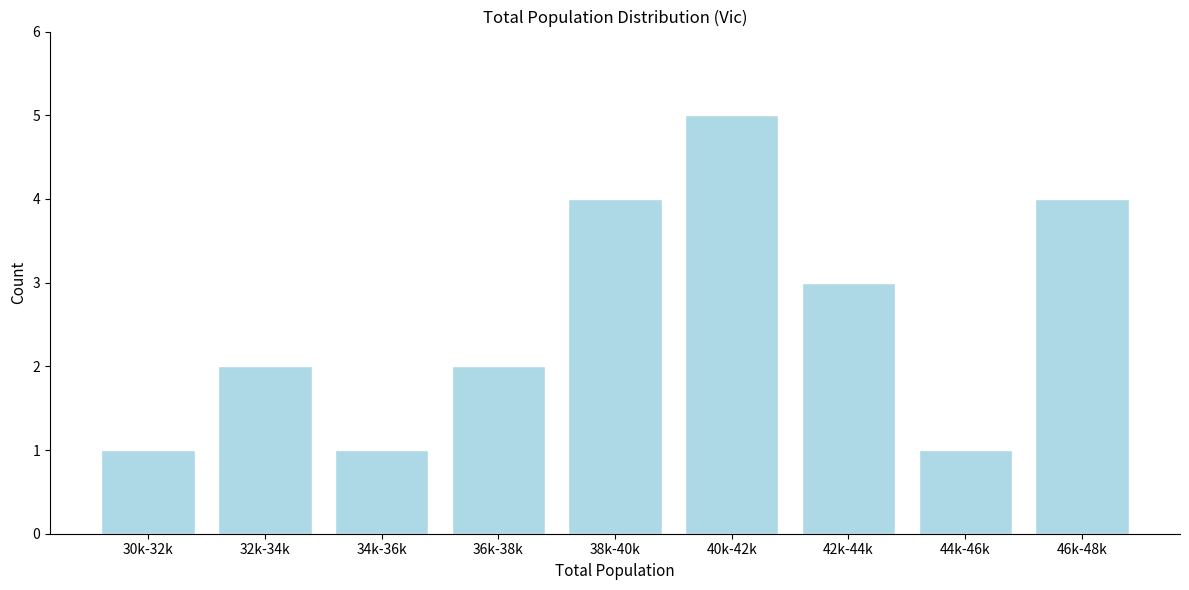

Reading left to right, extract all data points from this chart.

1	2	1	2	4	5	3	1	4